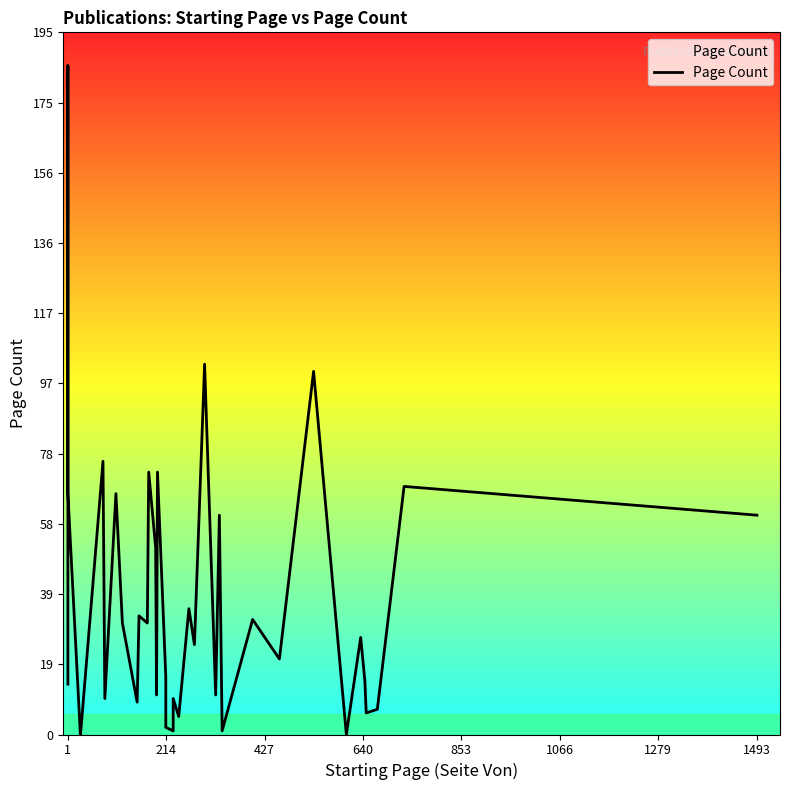

What is the maximum value shown in the chart?

186